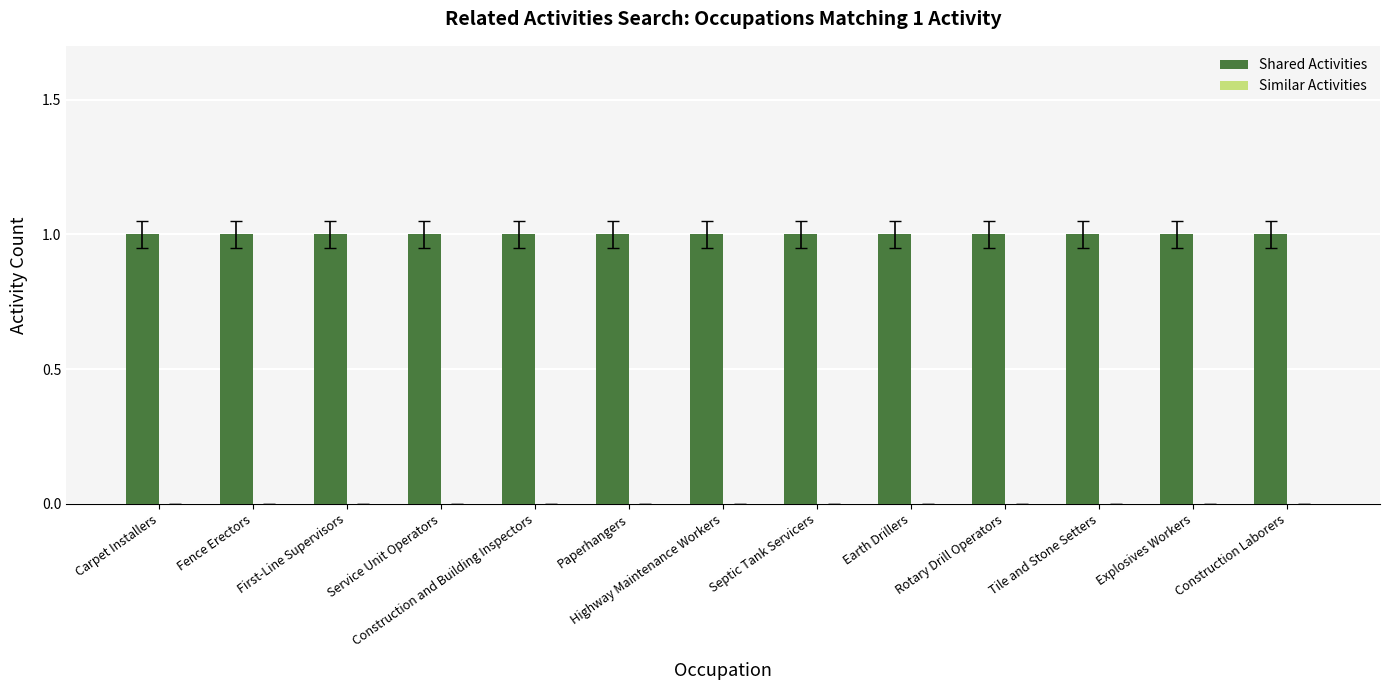

What are all the series names shown in the legend?

Shared Activities, Similar Activities